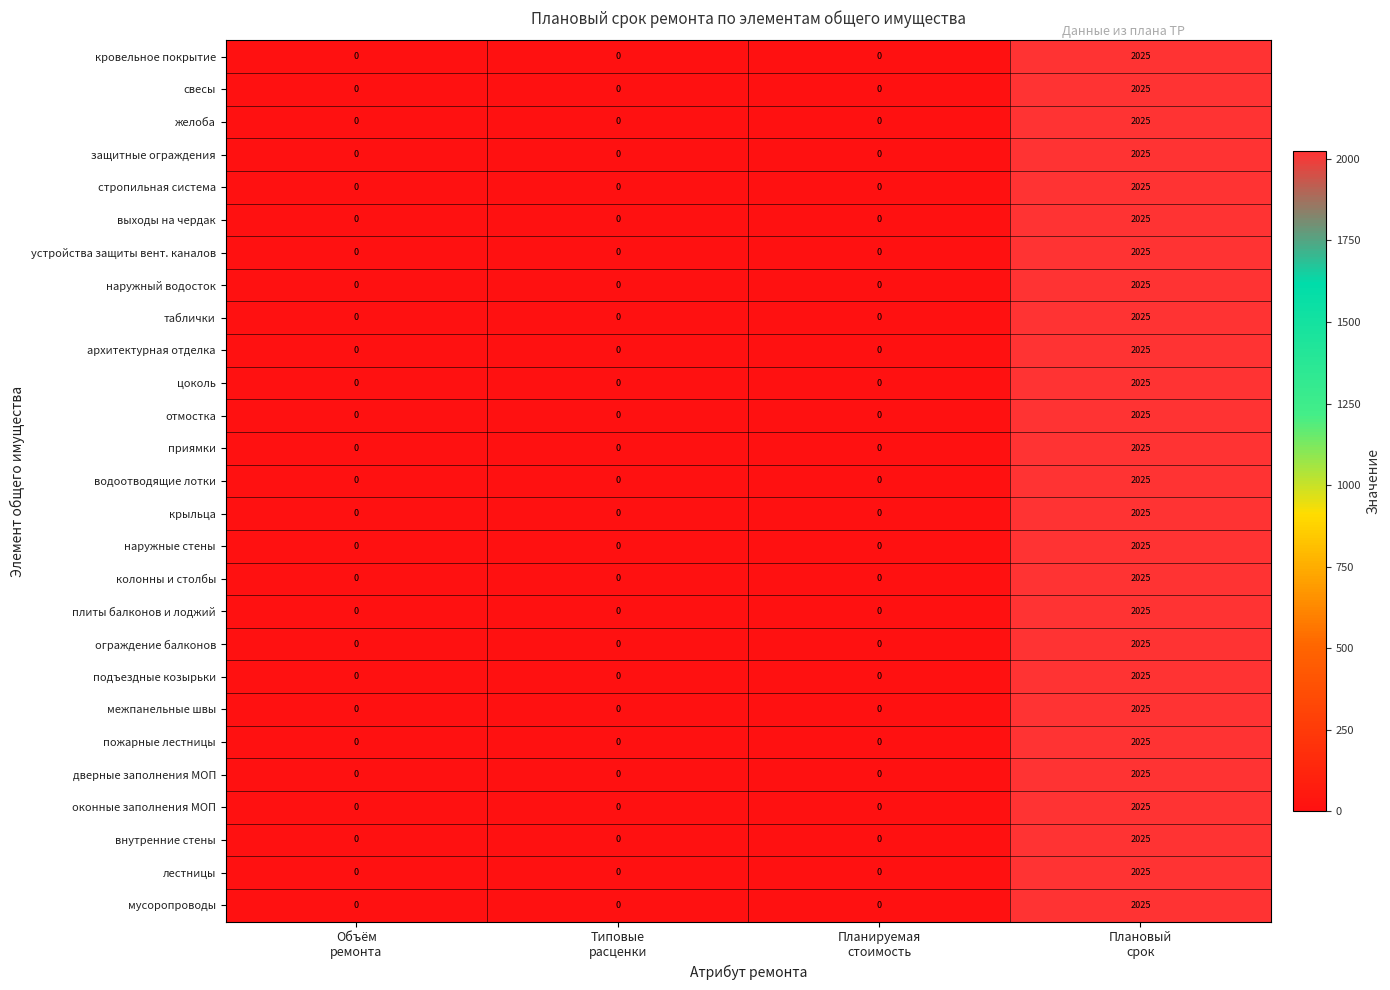

What is the average value of the желоба series?

506